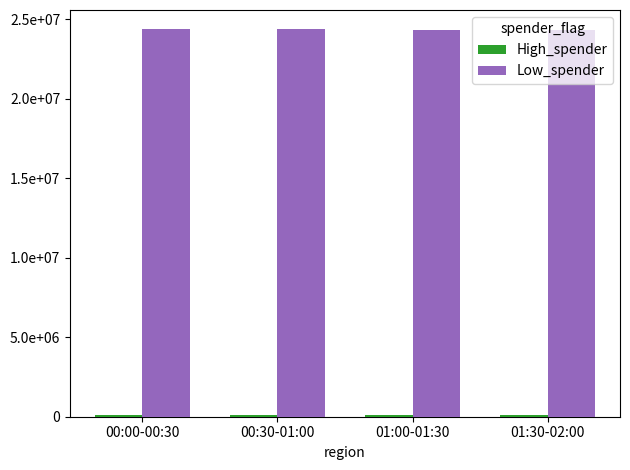

Rank the series by their average value, from lowest to highest.

High_spender, Low_spender